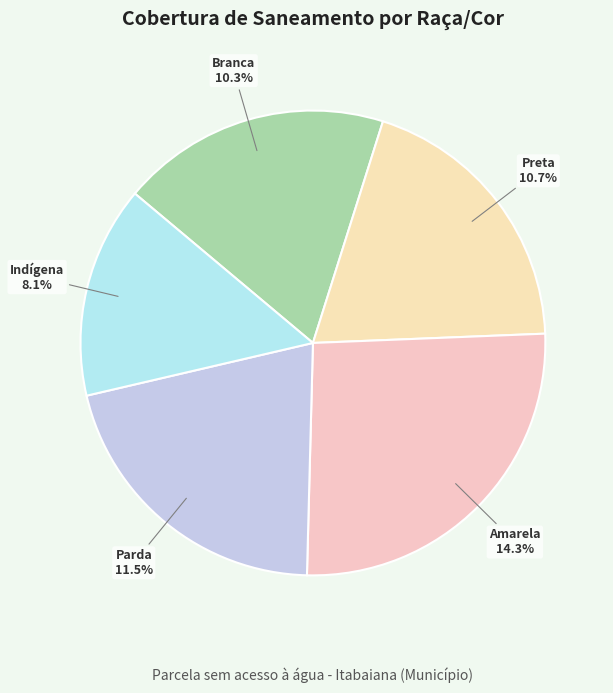

Is there any slice that represents more than half of the pie?

No